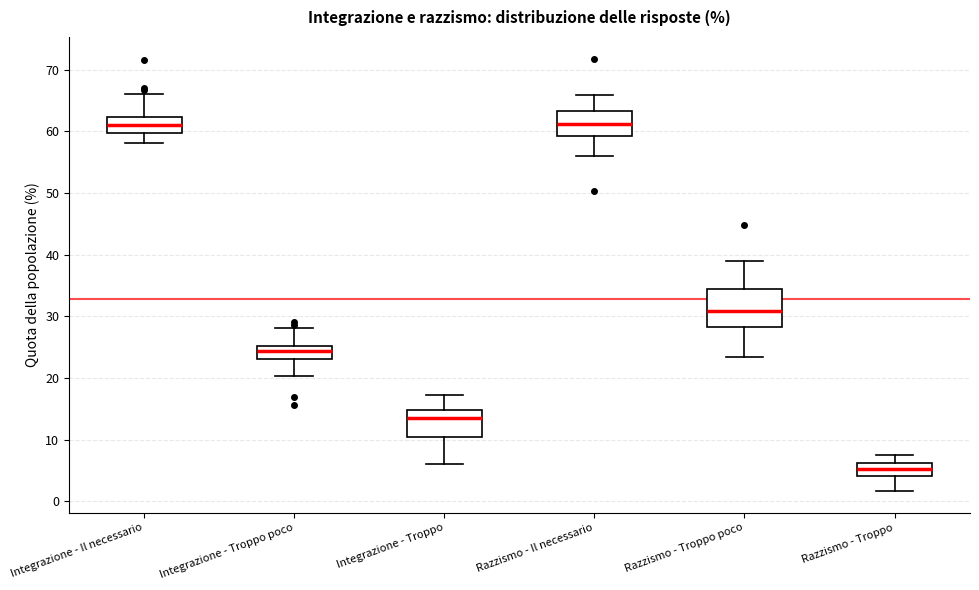

Reading left to right, transcribe this box plot: for each box, give where its median line is, the range the box spans, and where its two whiskers end, as read against the y-axis. The values are not printed on the chart, so give them approximately, as read against the axis.

Integrazione - Il necessario: median 61, box 60 to 62, whiskers 58 to 66
Integrazione - Troppo poco: median 24, box 23 to 25, whiskers 20 to 28
Integrazione - Troppo: median 13, box 10 to 15, whiskers 6 to 17
Razzismo - Il necessario: median 61, box 59 to 63, whiskers 56 to 66
Razzismo - Troppo poco: median 31, box 28 to 34, whiskers 23 to 39
Razzismo - Troppo: median 5, box 4 to 6, whiskers 2 to 8